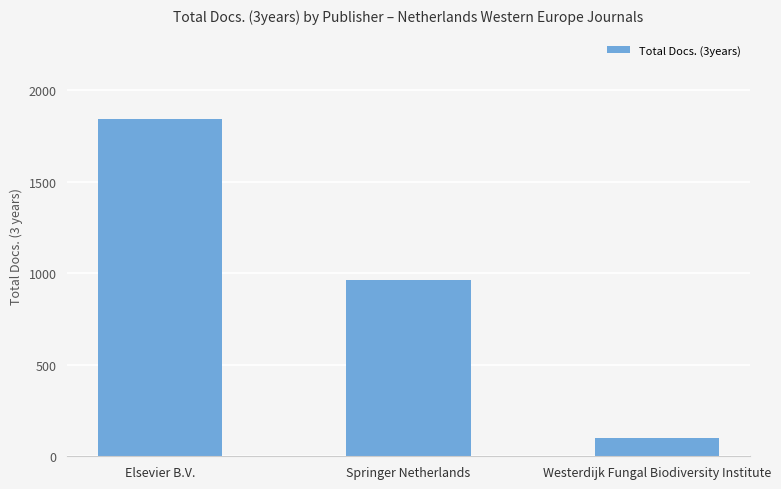

How many bars are there in total?

3